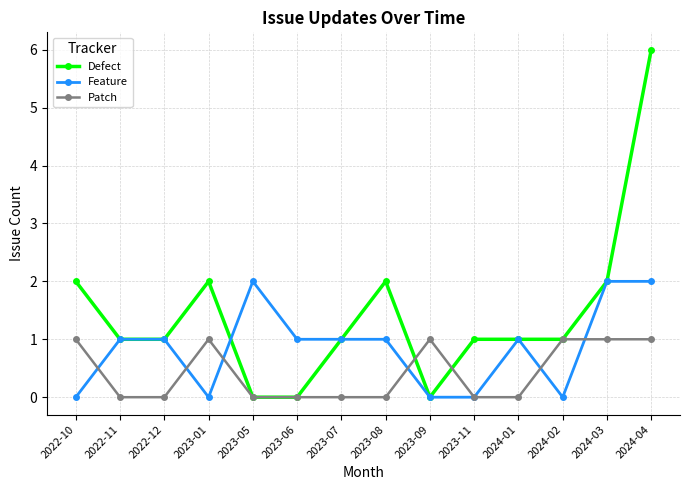

At how many categories does at least one series exceed 4?

1